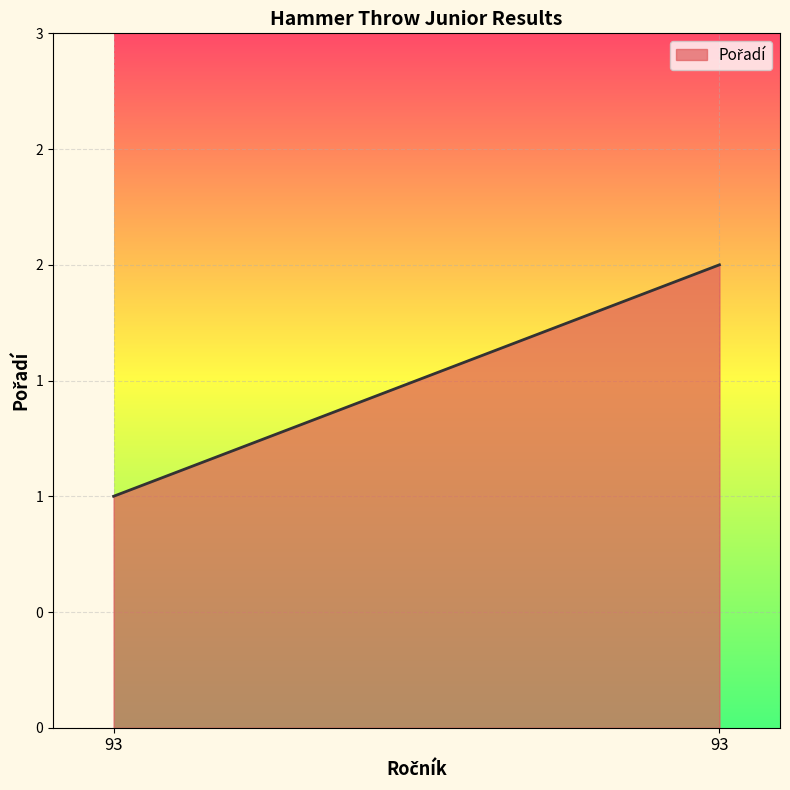

What is the sum of all values?

3